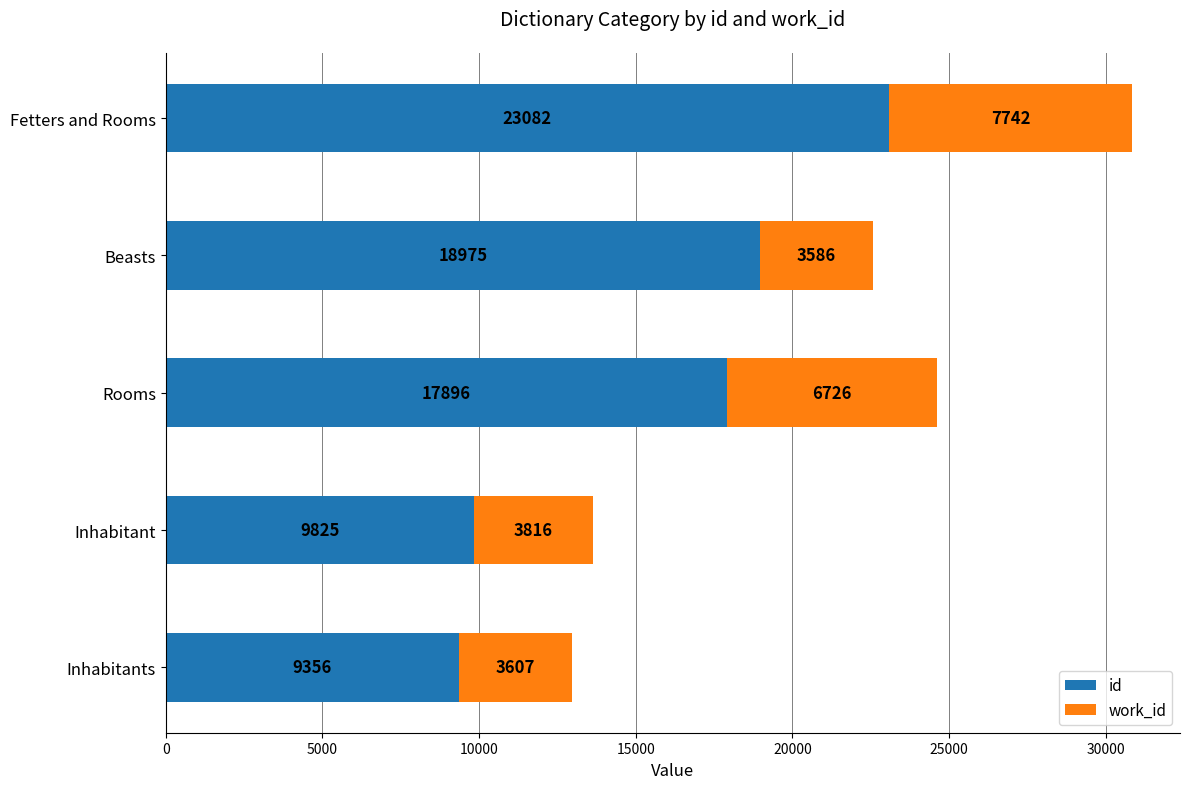

What is the maximum value for id?

23082